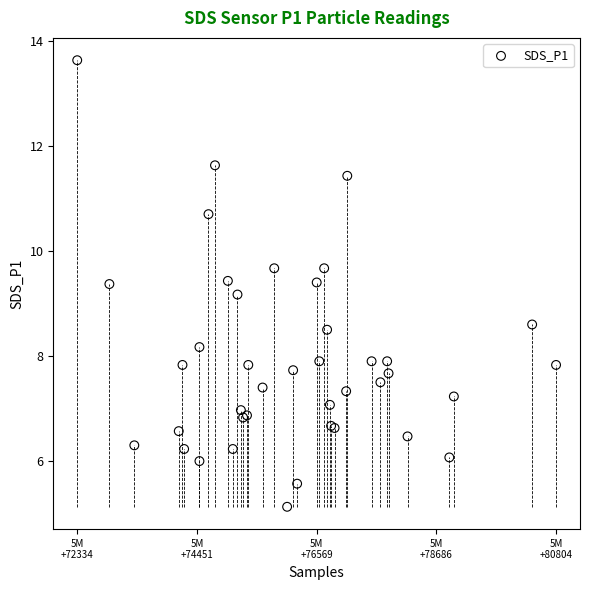

What Y value in the scatter plot is closest to 9?

9.2